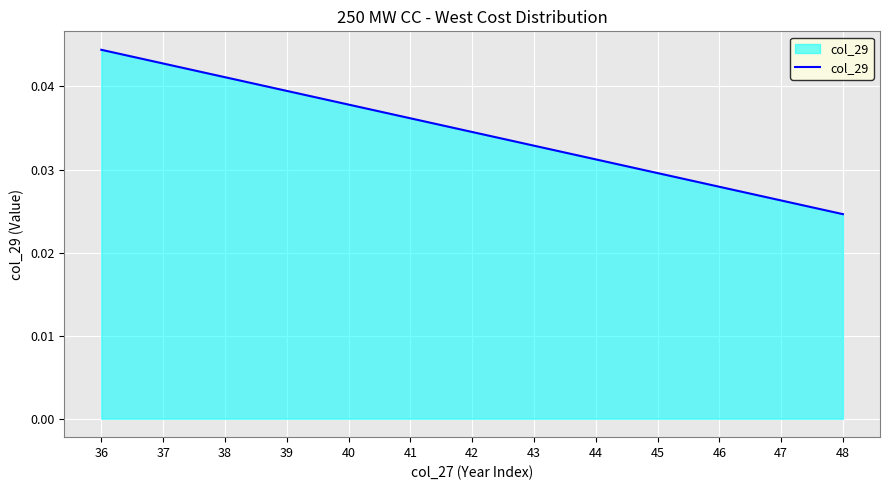

Between 36 and 44, which is larger?

36